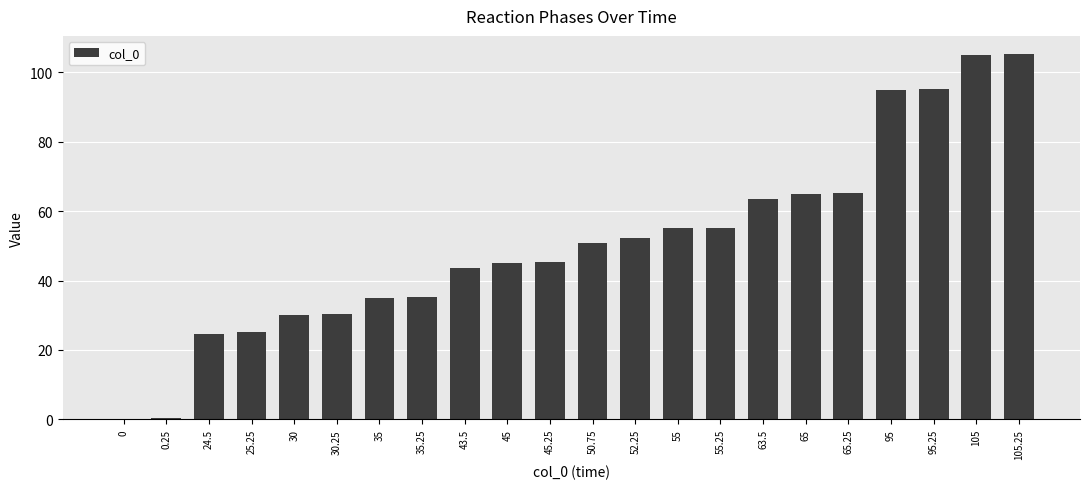

What is the sum of all values?

1121.8